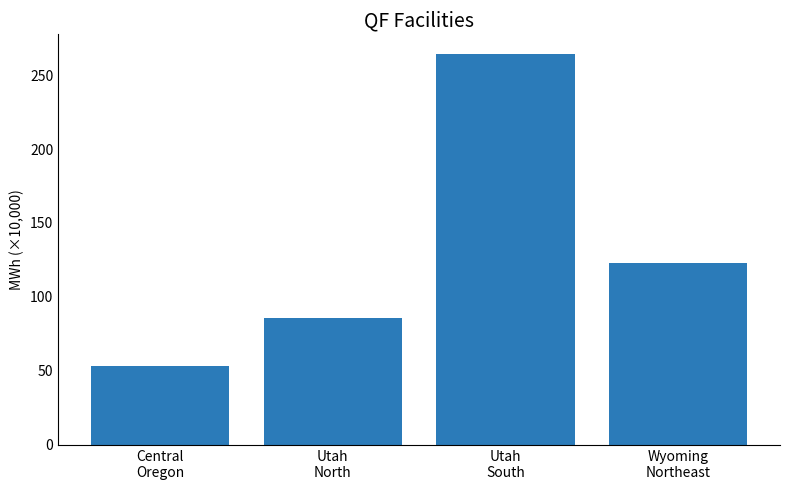

Count the number of values greater than 122.

2